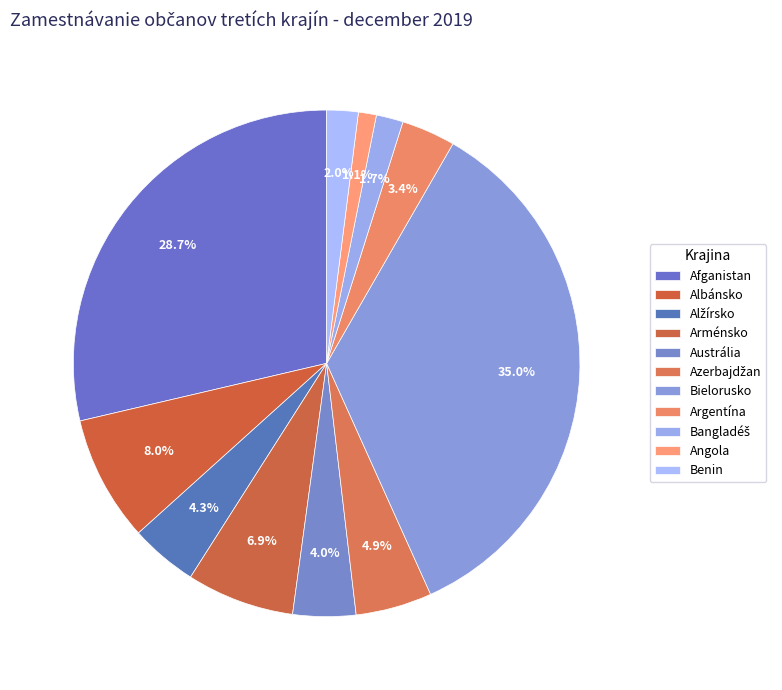

True or false: Afganistan accounts for 22% of the total.

False